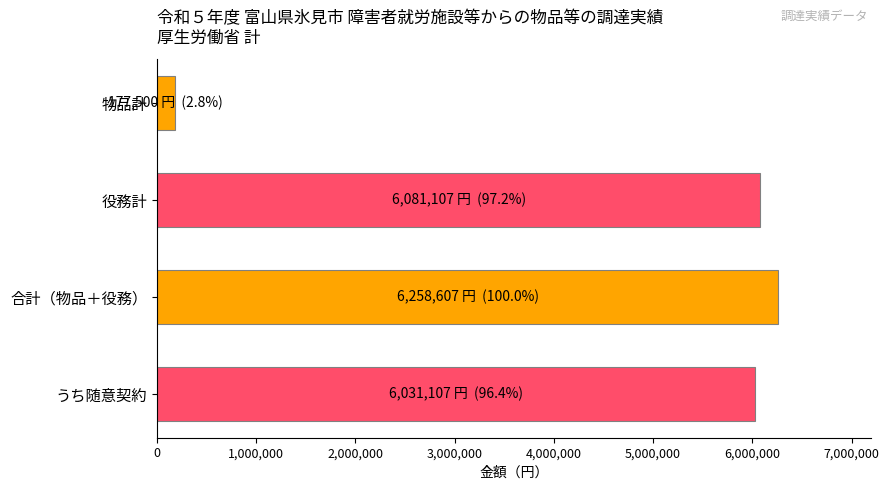

What is the sum of the values at 役務計 and 物品計?

6258607